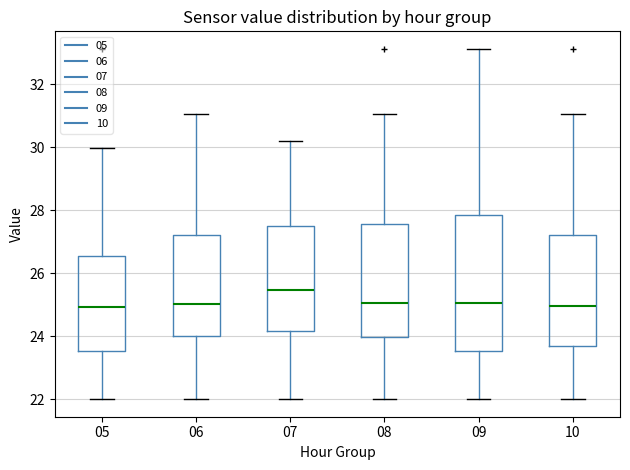

Where does the lower whisker of the box at x = 08 end on the y-axis? The values are not printed on the chart, so give them approximately, as read against the axis.

22.0